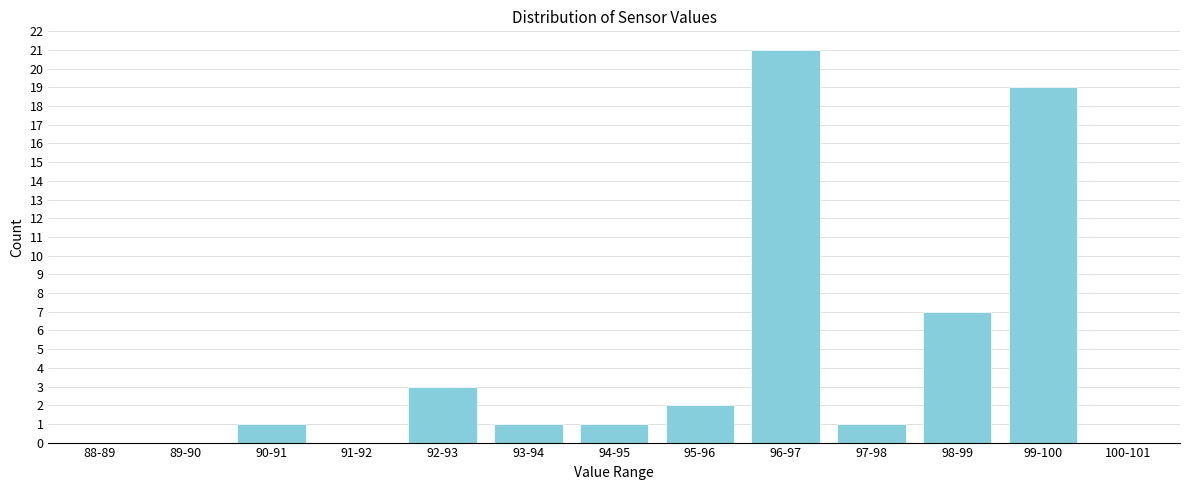

Reading left to right, extract all data points from this chart.

88-89=0	89-90=0	90-91=1	91-92=0	92-93=3	93-94=1	94-95=1	95-96=2	96-97=21	97-98=1	98-99=7	99-100=19	100-101=0